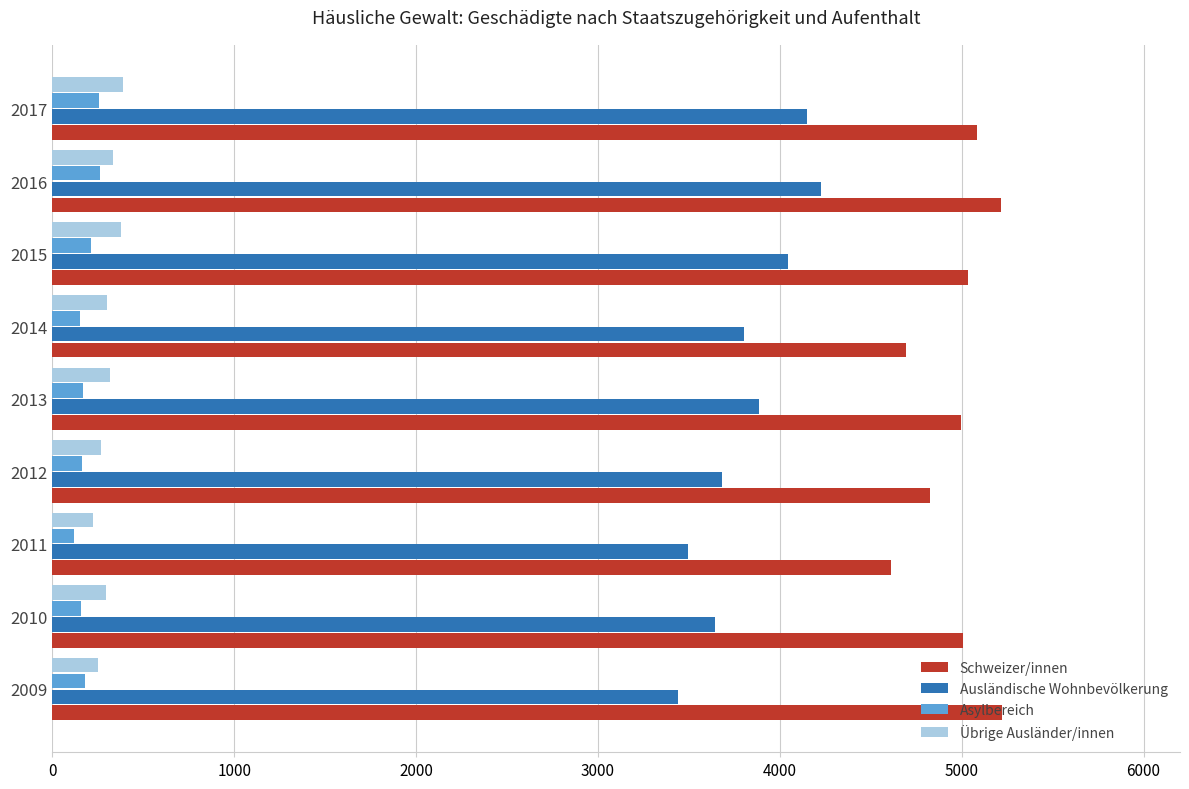

What are all the series names shown in the legend?

Schweizer/innen, Ausländische Wohnbevölkerung, Asylbereich, Übrige Ausländer/innen